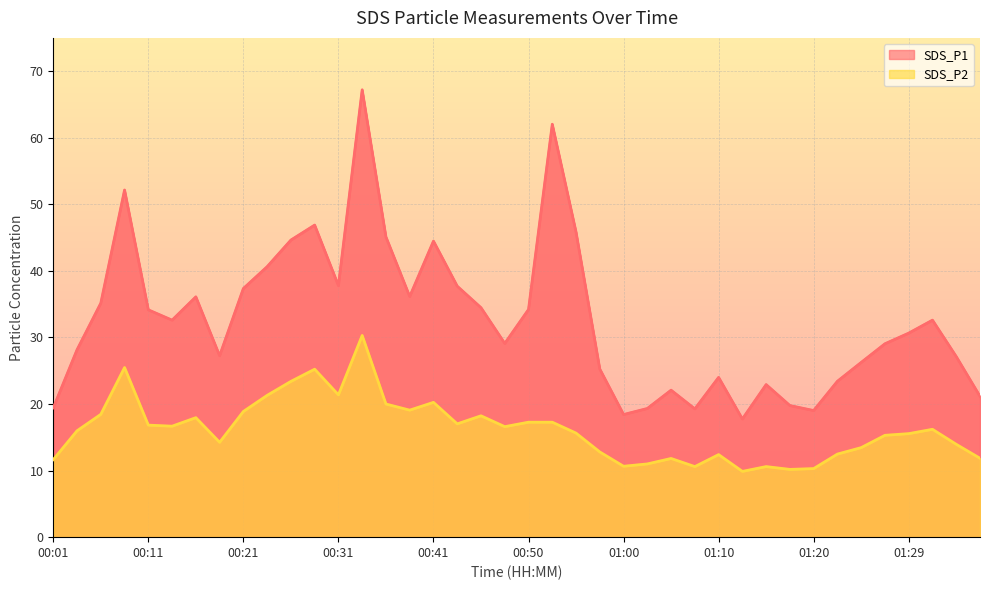

Reading right to left, what are all the values shown in this chart?

SDS_P1: 21.1	27.1	32.6	30.6	29.1	26.2	23.4	19.0	19.8	22.9	17.8	24.0	19.3	22.1	19.3	18.4	25.2	45.8	62.0	34.2	29.1	34.5	37.7	44.5	36.1	45.1	67.2	37.8	46.9	44.6	40.6	37.4	27.2	36.1	32.6	34.1	52.1	35.1	28.1	19.4
SDS_P2: 11.8	13.9	16.2	15.6	15.3	13.4	12.5	10.3	10.2	10.6	9.9	12.4	10.6	11.8	11.0	10.7	12.8	15.6	17.3	17.3	16.6	18.2	17.0	20.2	19.1	20.0	30.3	21.4	25.2	23.4	21.3	18.9	14.2	17.9	16.7	16.8	25.5	18.4	16.0	11.7